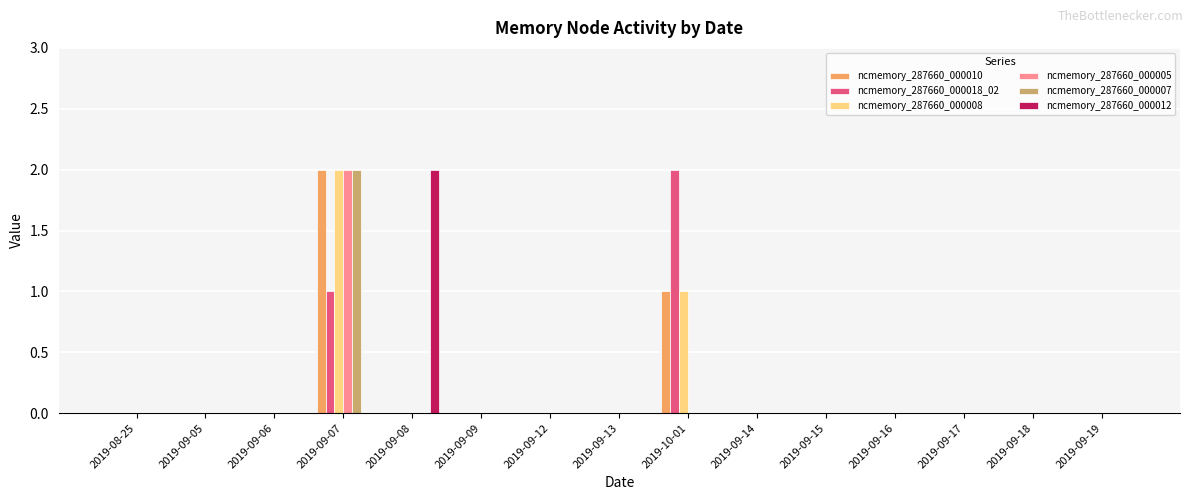

True or false: ncmemory_287660_000005 has a value of 0 at 2019-09-17.

True